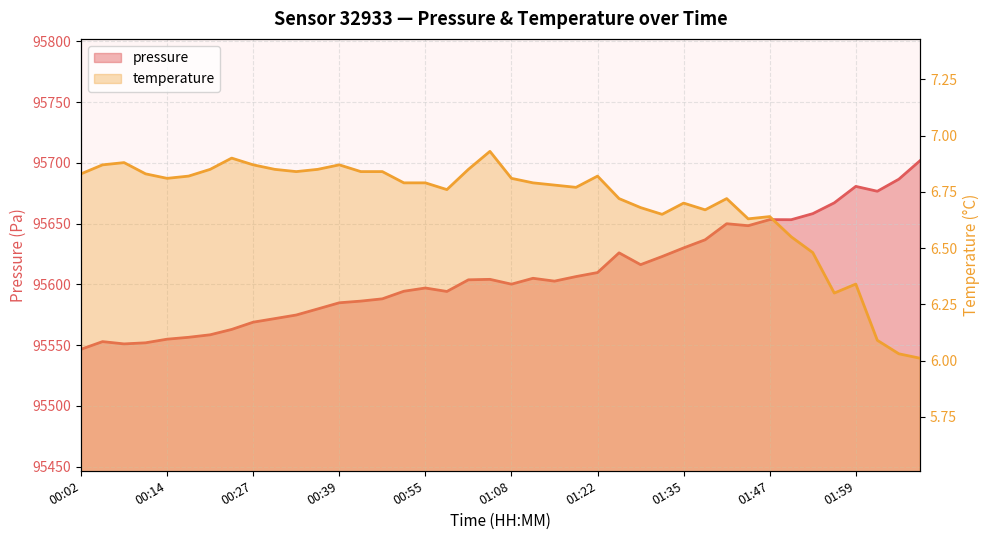

Which category has the highest value in the pressure series?

02:08